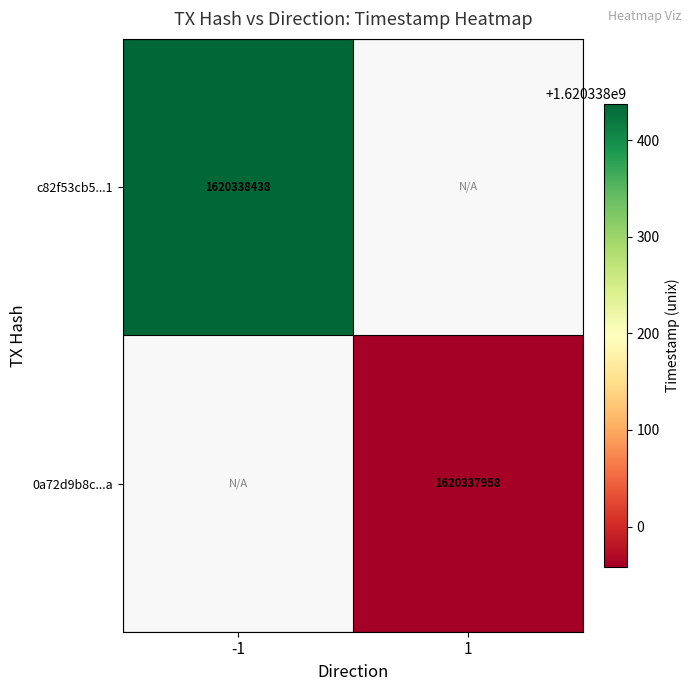

Reading left to right, list all the values displayed in this chart.

c82f53cb5ae36f10ed47fb691d14e23168fcdc1: direction=-1	time_stamp=1620338438
0a72d9b8c764e37347638840339b26725291c3a: direction=1	time_stamp=1620337958